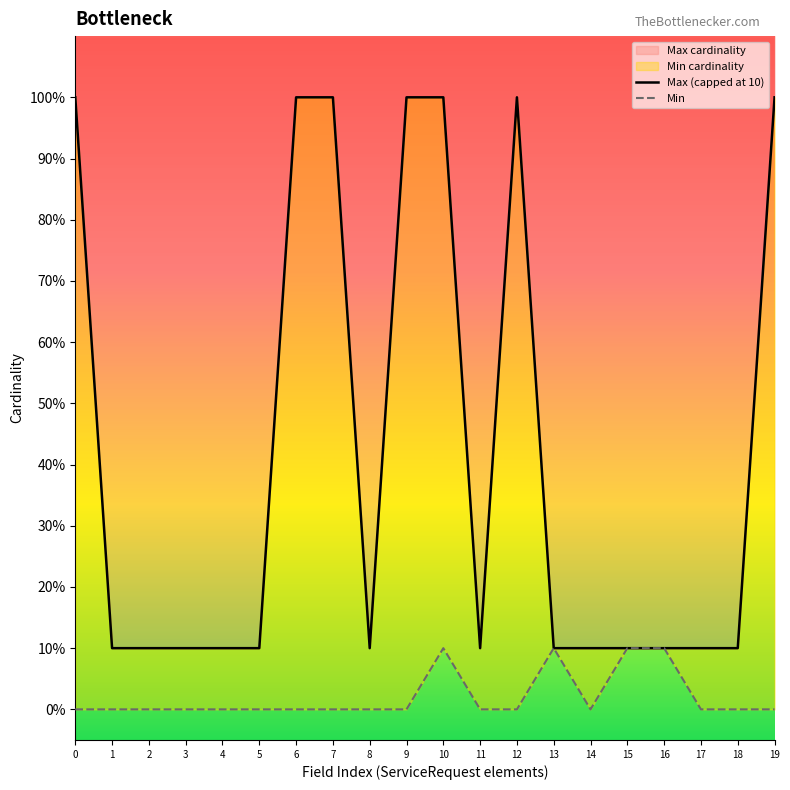

True or false: Max (capped at 10) and Min intersect in this chart.

False